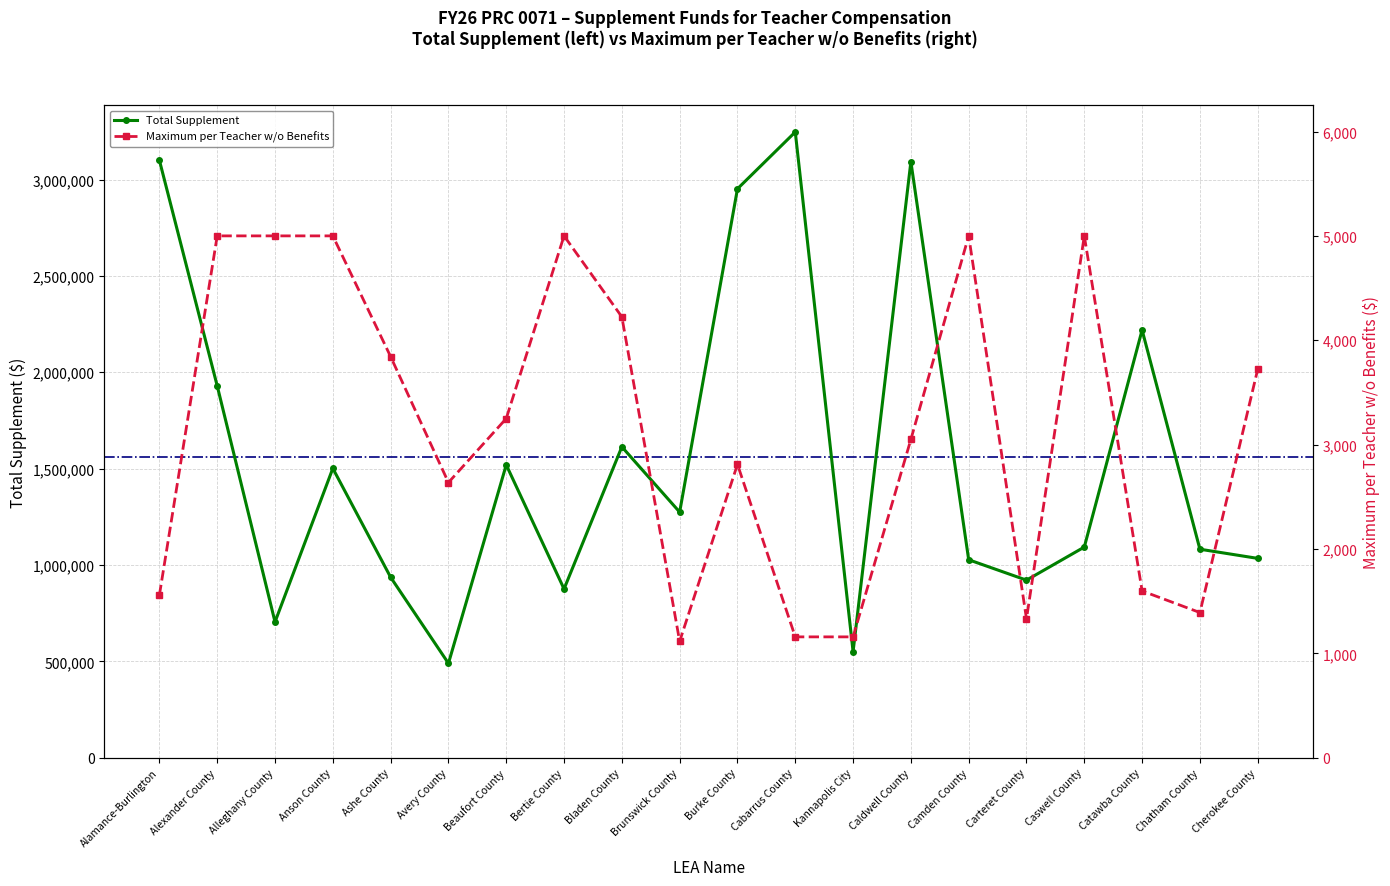

True or false: Total Supplement has a value of 616739 at Carteret County.

False